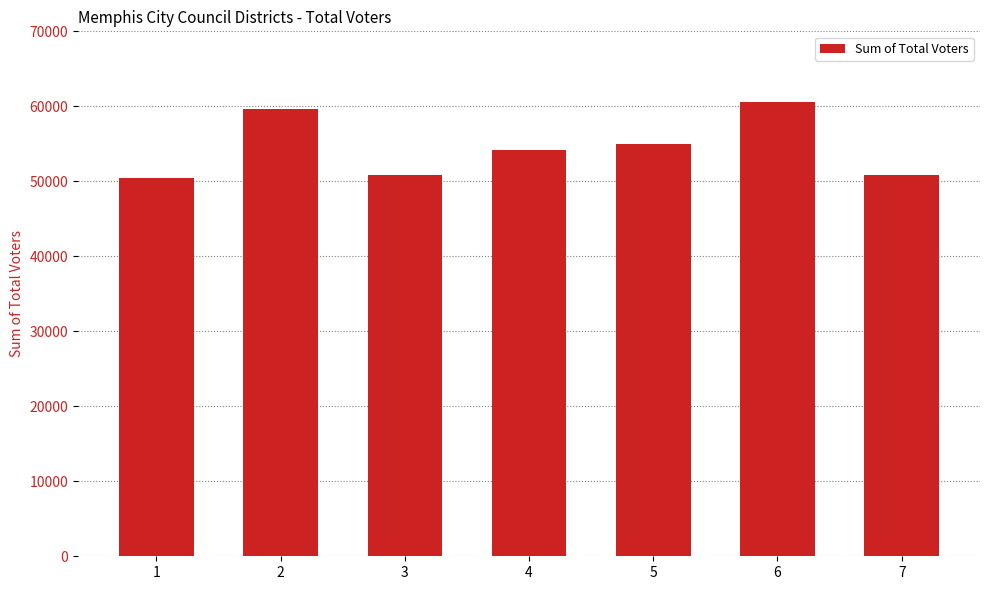

What is the minimum value shown in the chart?

50456